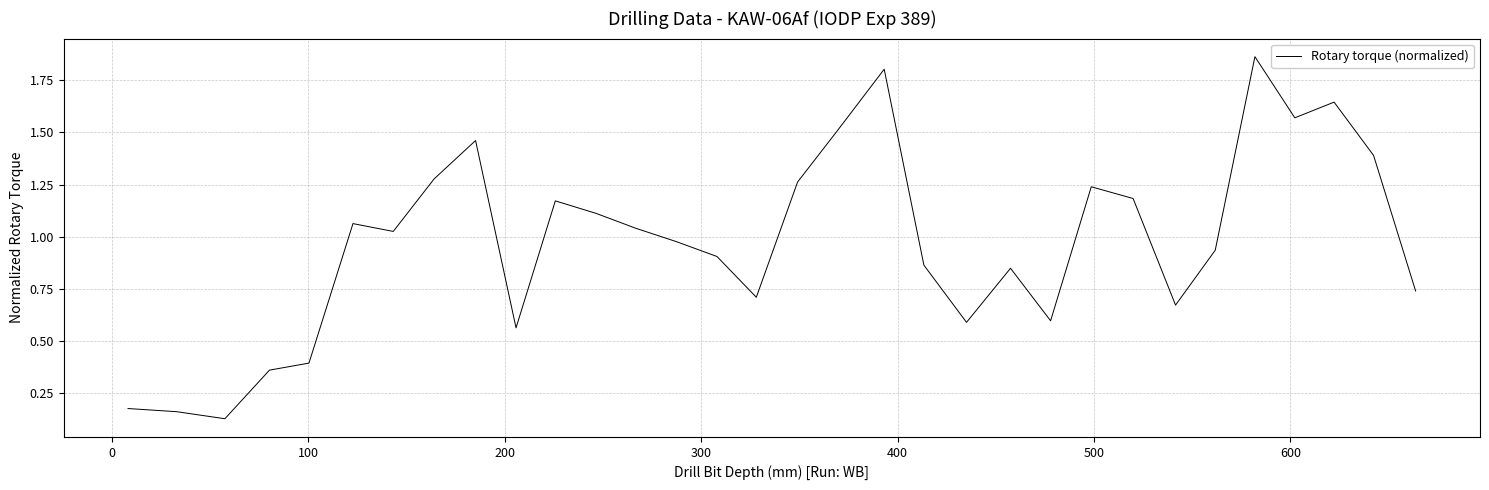

What is the difference between the maximum and minimum values?

1.7